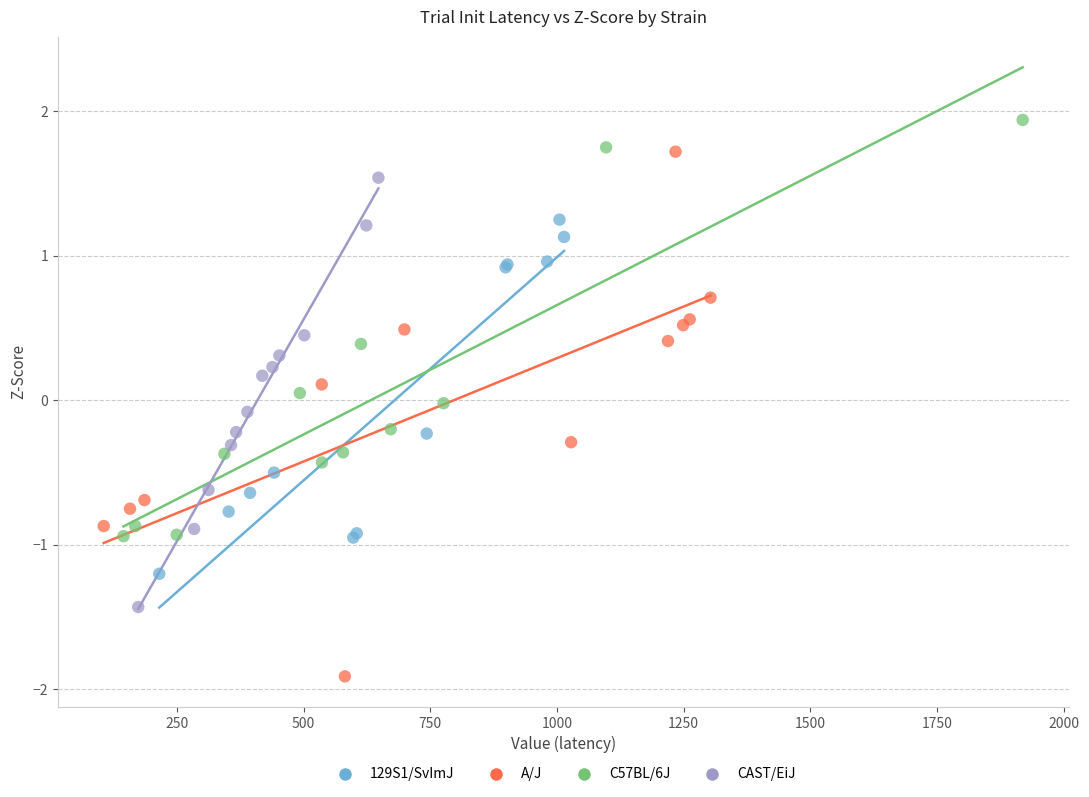

Which series reaches the minimum Y coordinate?

A/J